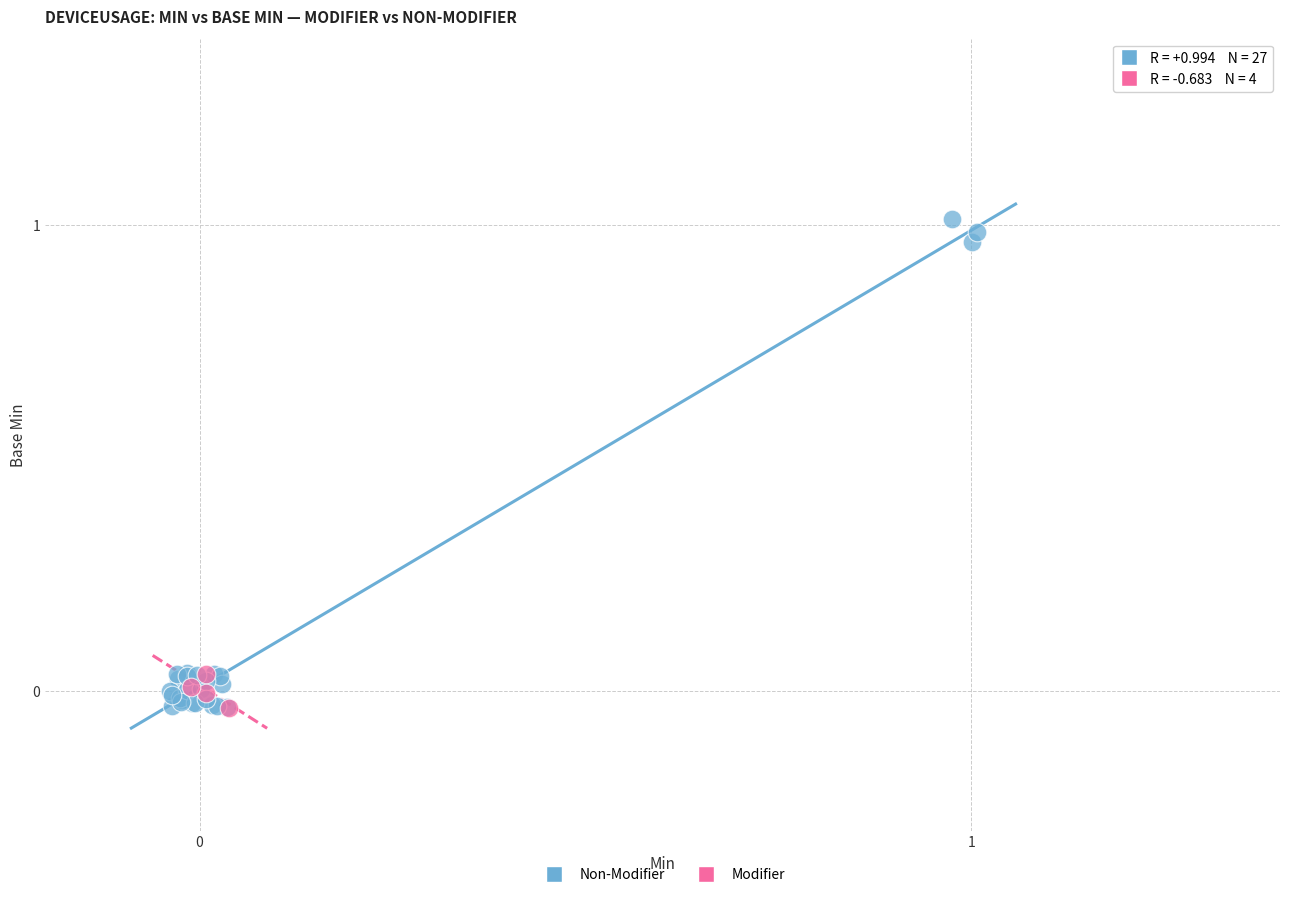

Which series contains the highest Y value?

Non-Modifier